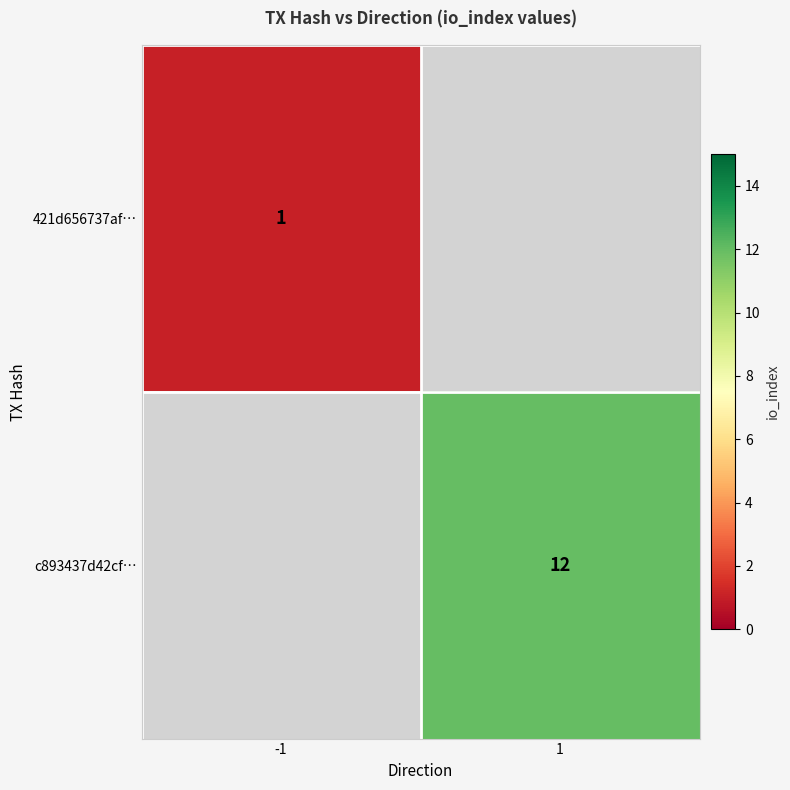

How many categories are shown in the chart?

2